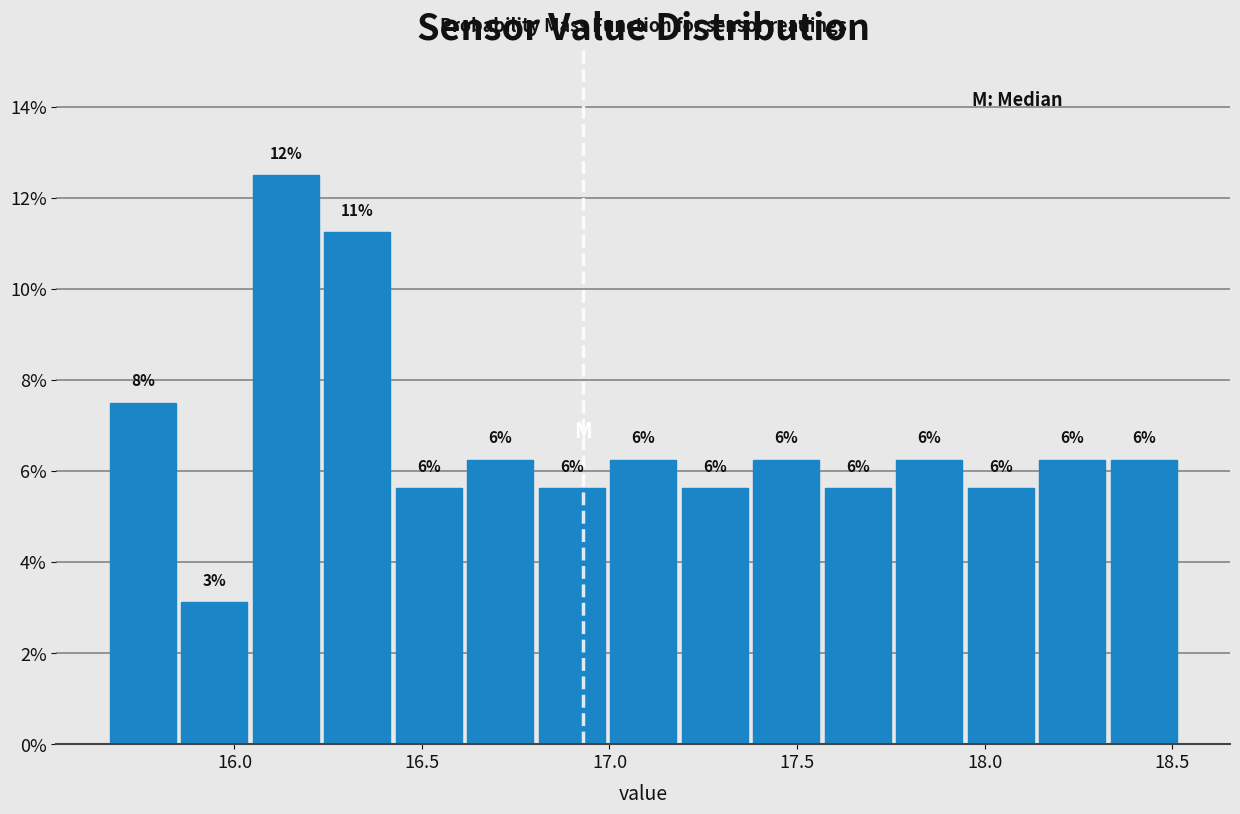

Read against the x-axis, roughly where is the centre of the tallest bar?

16.15